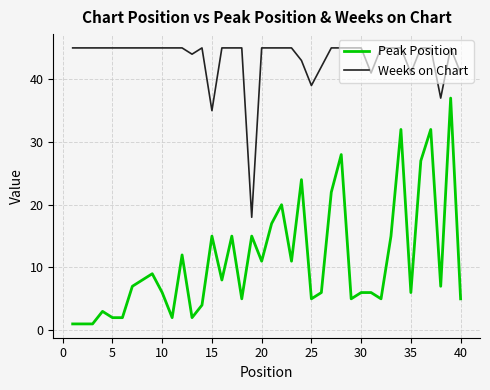

List the series in order of their peak value, lowest first.

Peak Position, Weeks on Chart